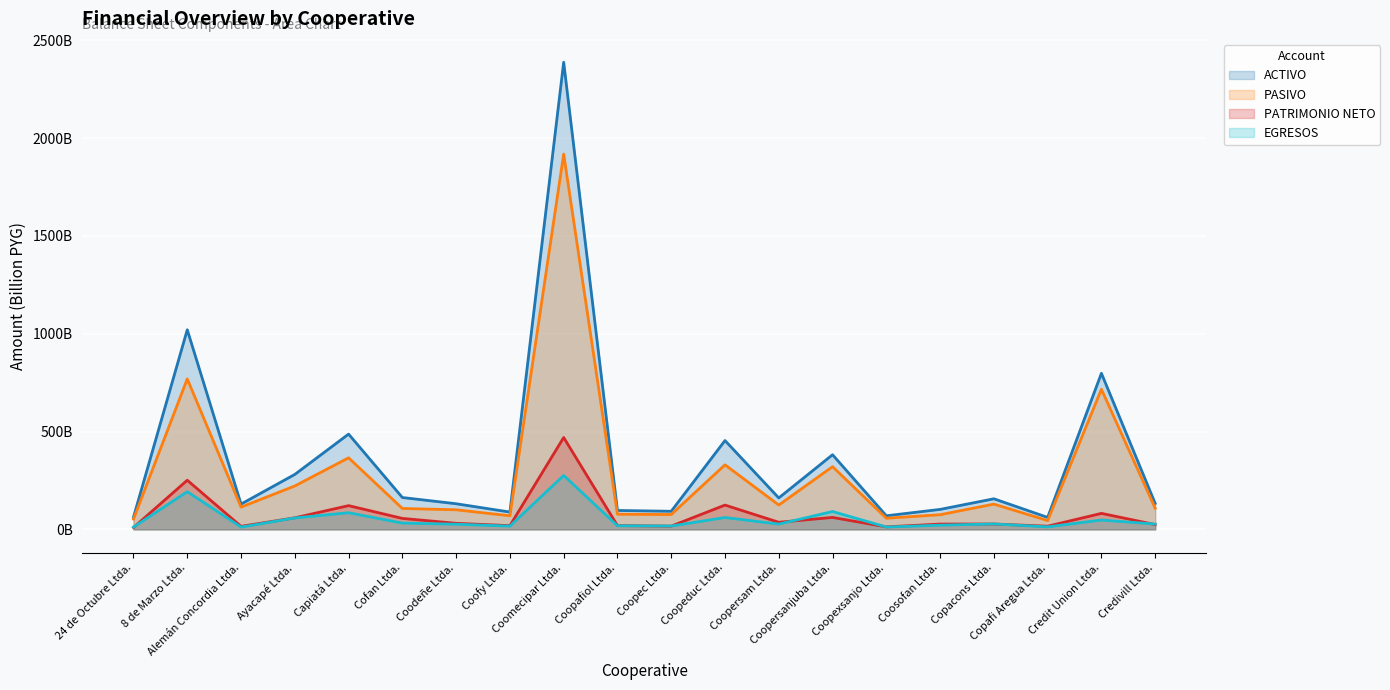

Between Coopexsanjo Ltda. and Coomecipar Ltda., which is larger?

Coomecipar Ltda.